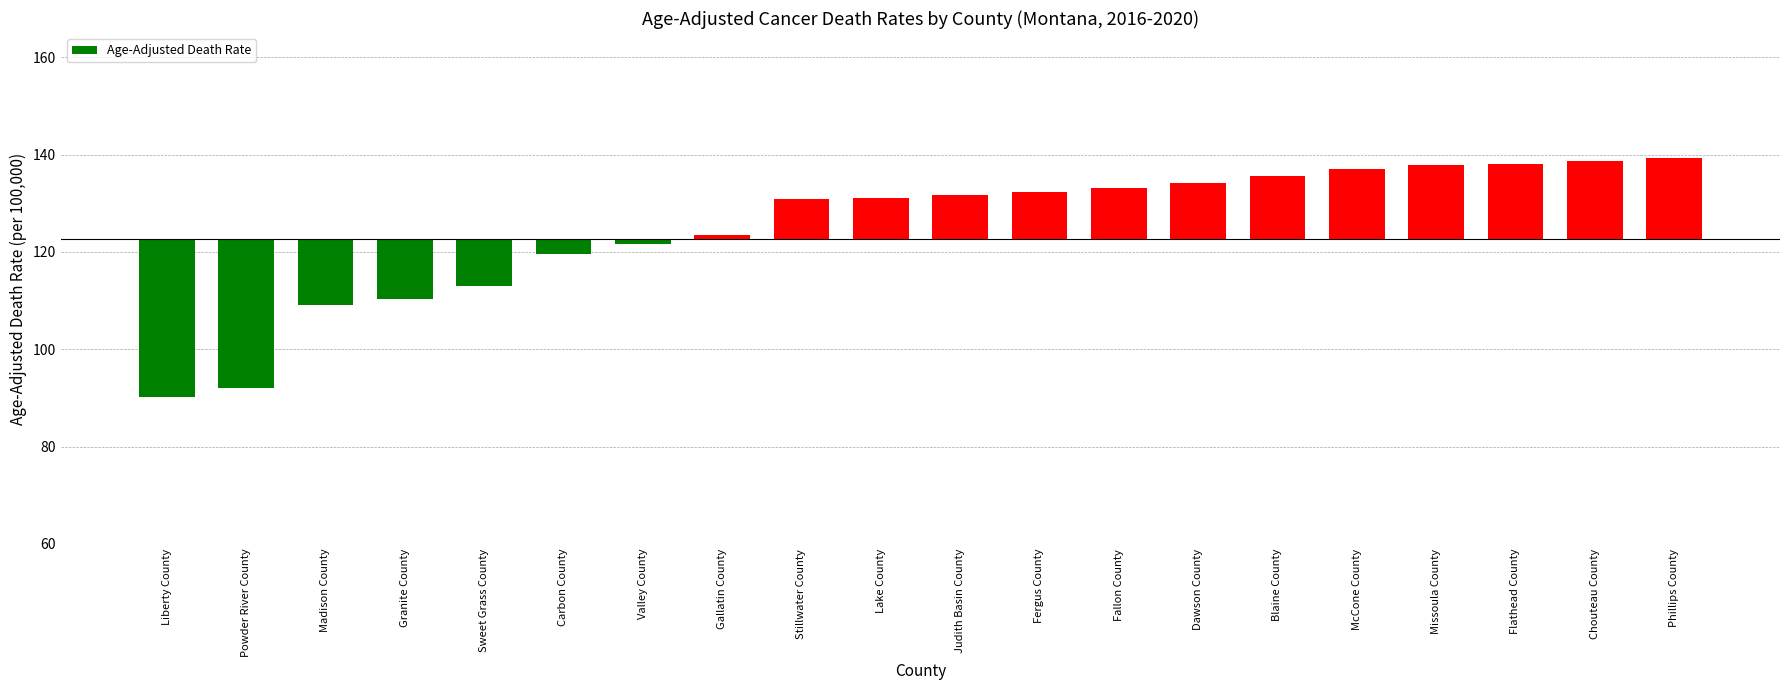

List the labels in order of value, largest first.

Phillips County, Chouteau County, Flathead County, Missoula County, McCone County, Blaine County, Dawson County, Fallon County, Fergus County, Judith Basin County, Lake County, Stillwater County, Gallatin County, Valley County, Carbon County, Sweet Grass County, Granite County, Madison County, Powder River County, Liberty County